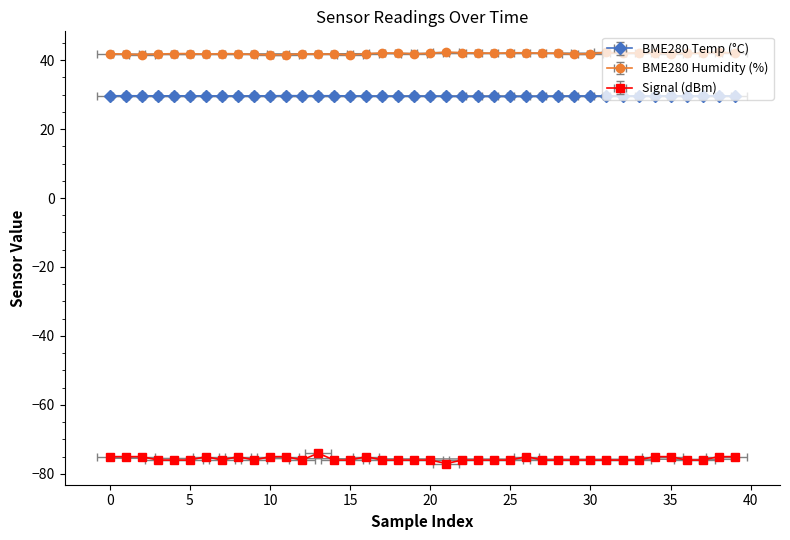

What is the sum of all BME280_humidity values?

1676.2